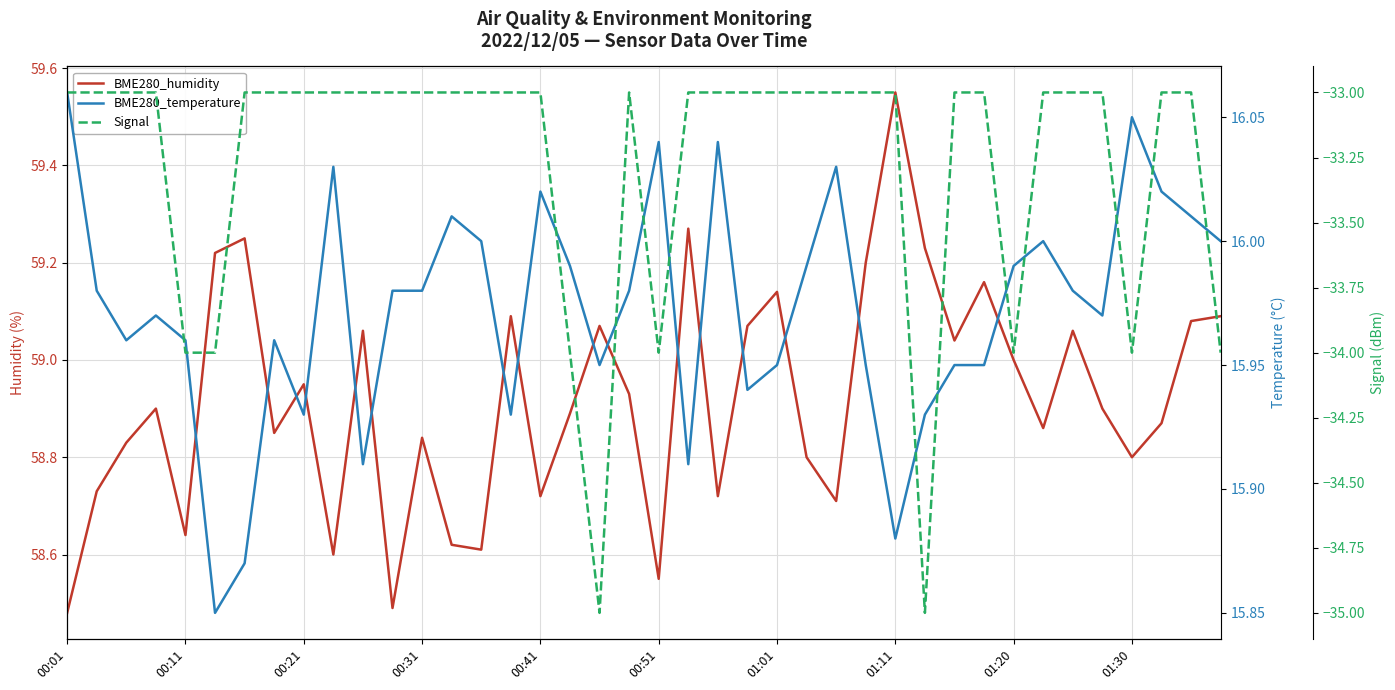

What is the value of the BME280_humidity point at the 28th from the left?

59.2